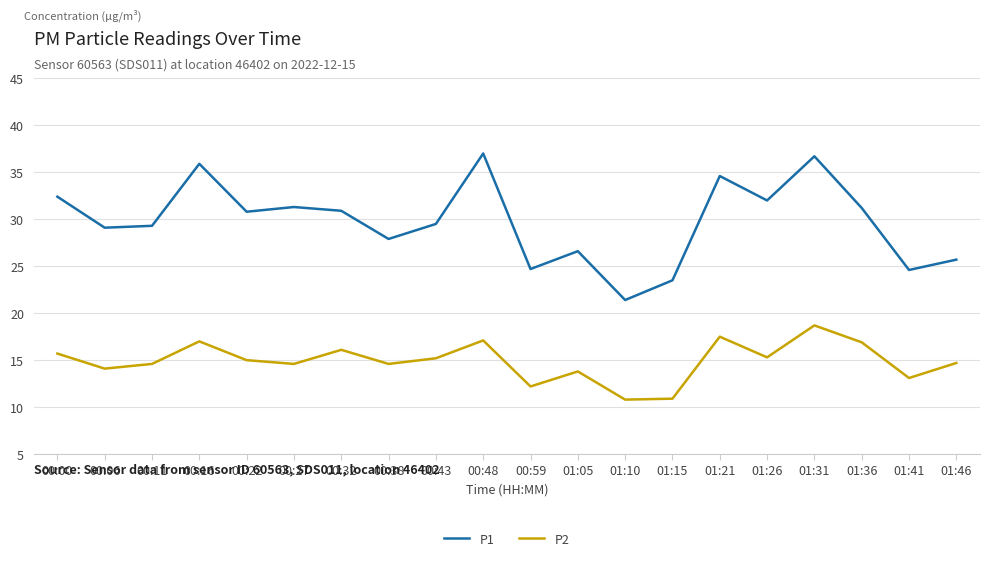

True or false: P1 and P2 intersect in this chart.

False